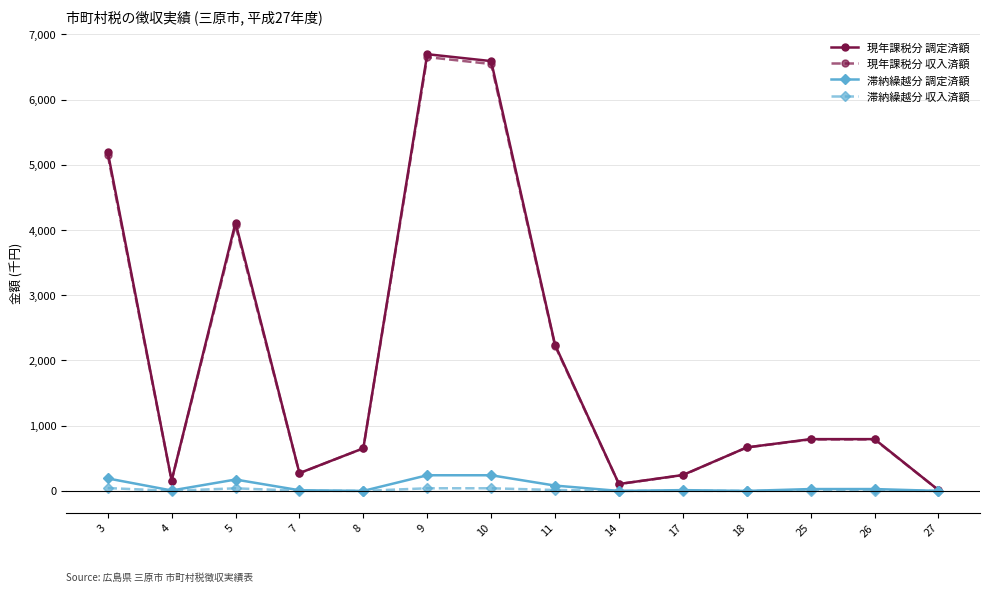

Which series has the largest range (max minus min)?

現年課税分 調定済額